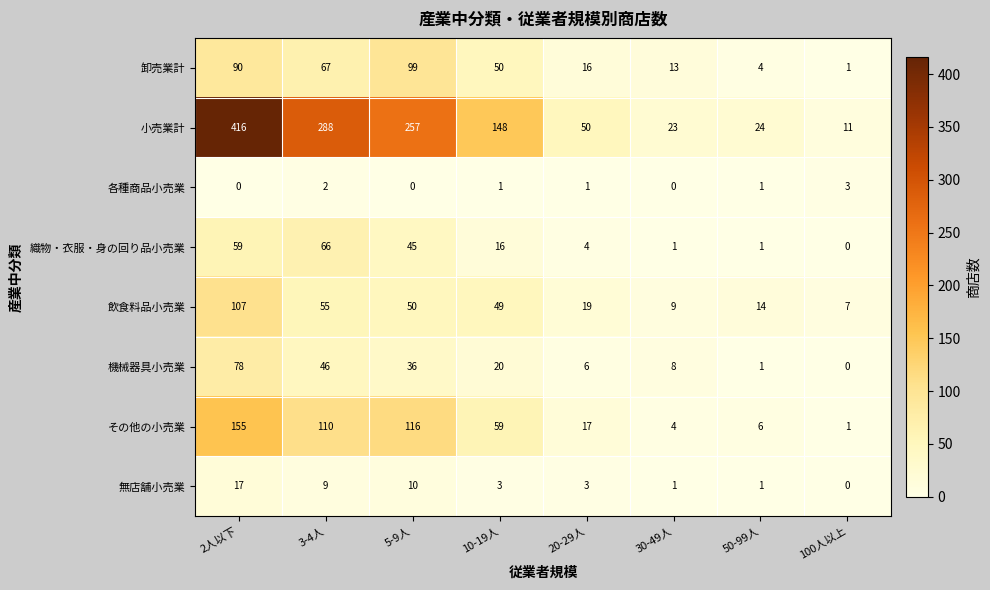

At how many categories does at least one series exceed 254?

3